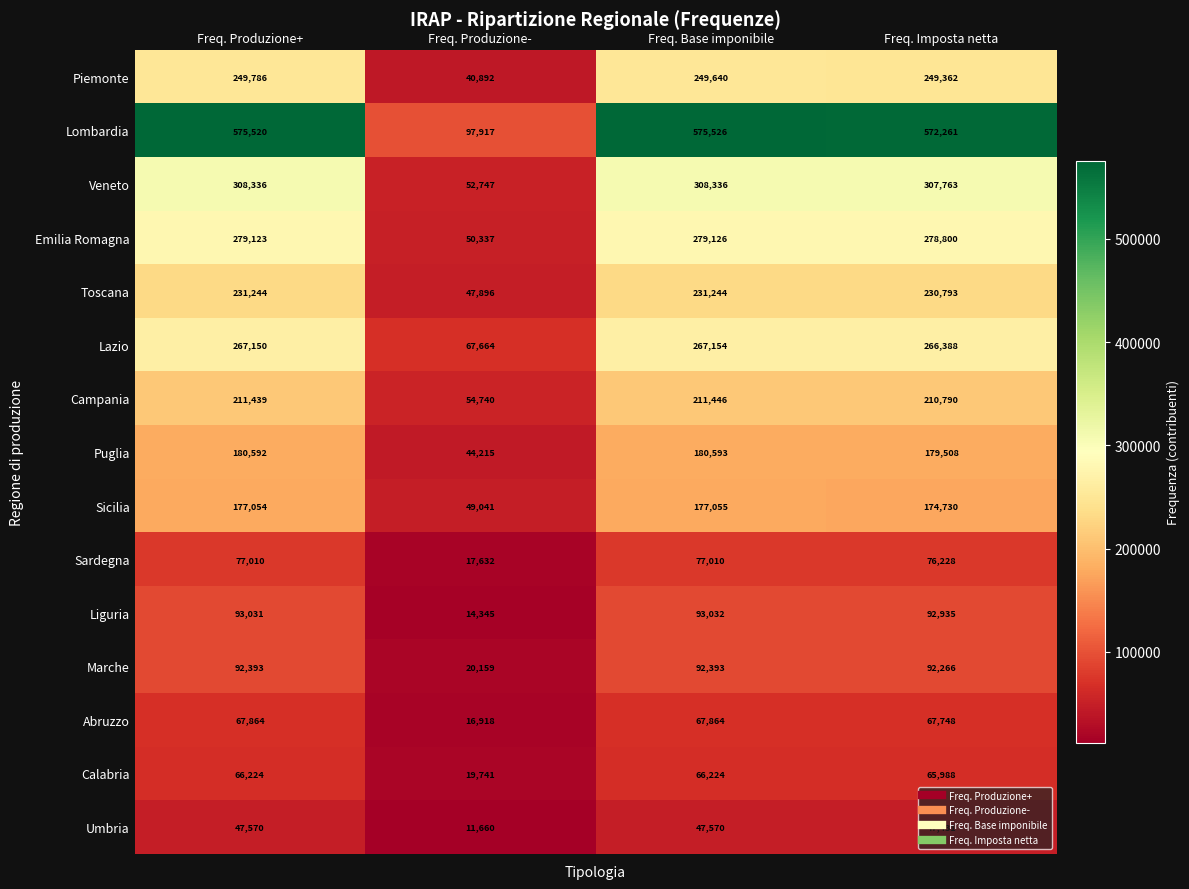

True or false: Emilia Romagna has a value of 279123 at Freq. Produzione+.

True